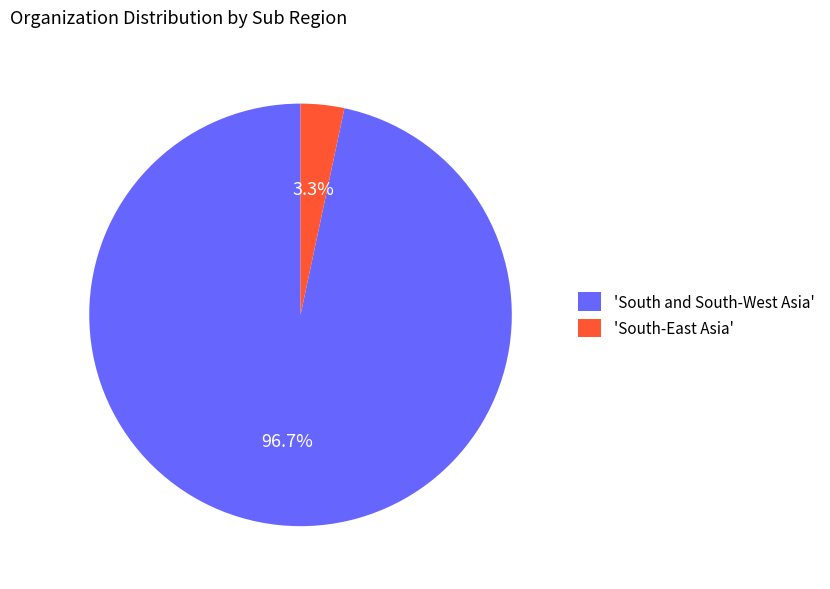

Which has a higher value, 'South and South-West Asia' or 'South-East Asia'?

'South and South-West Asia'